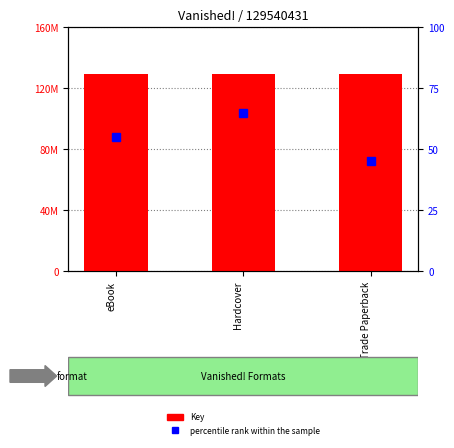

At which category does the chart reach its peak across all series?

eBook